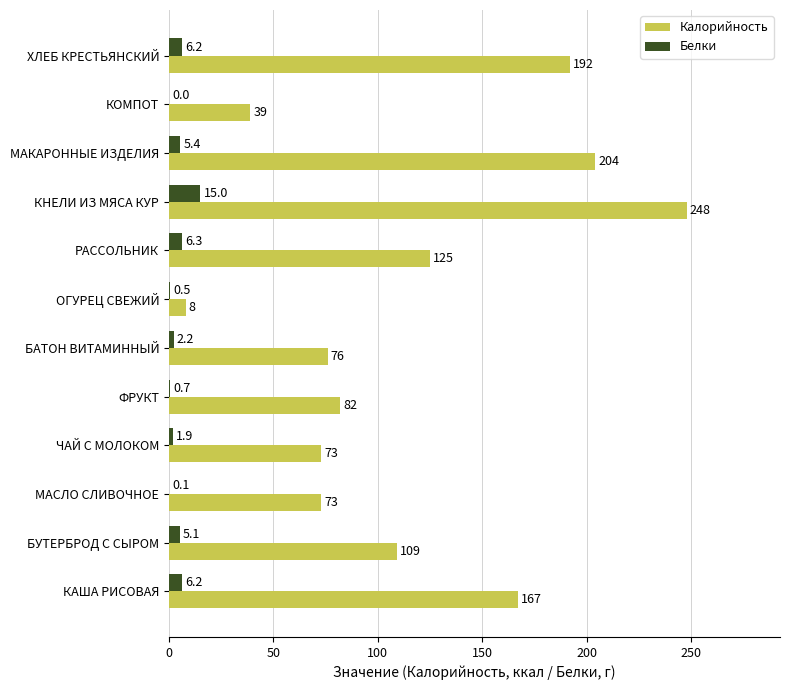

Which series changed the most between ЧАЙ С МОЛОКОМ and ХЛЕБ КРЕСТЬЯНСКИЙ?

Калорийность